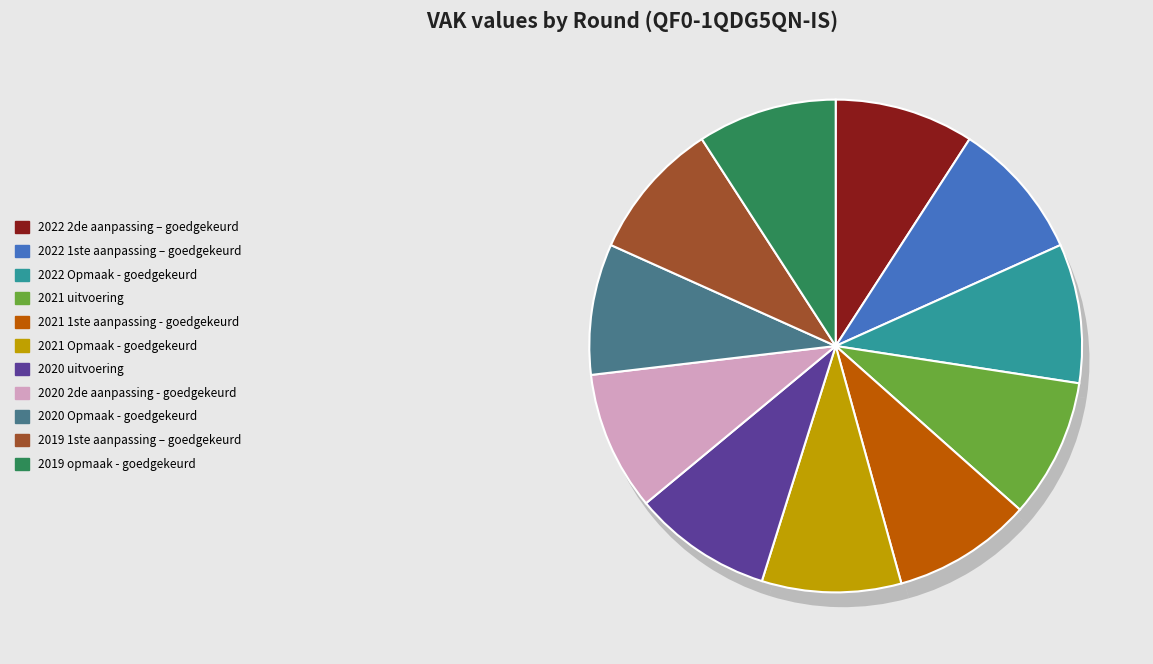

Rank the categories by value from highest to lowest.

2022 2de aanpassing – goedgekeurd, 2022 1ste aanpassing – goedgekeurd, 2022 Opmaak - goedgekeurd, 2021 uitvoering, 2021 1ste aanpassing - goedgekeurd, 2021 Opmaak - goedgekeurd, 2020 uitvoering, 2020 2de aanpassing - goedgekeurd, 2019 1ste aanpassing – goedgekeurd, 2019 opmaak - goedgekeurd, 2020 Opmaak - goedgekeurd